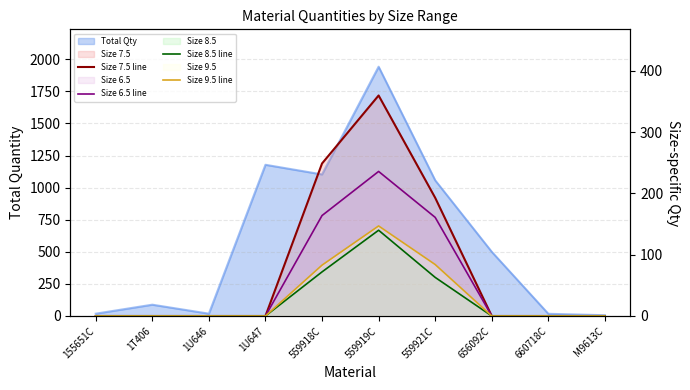

Which series has the largest total across all categories?

Size 7.5 line